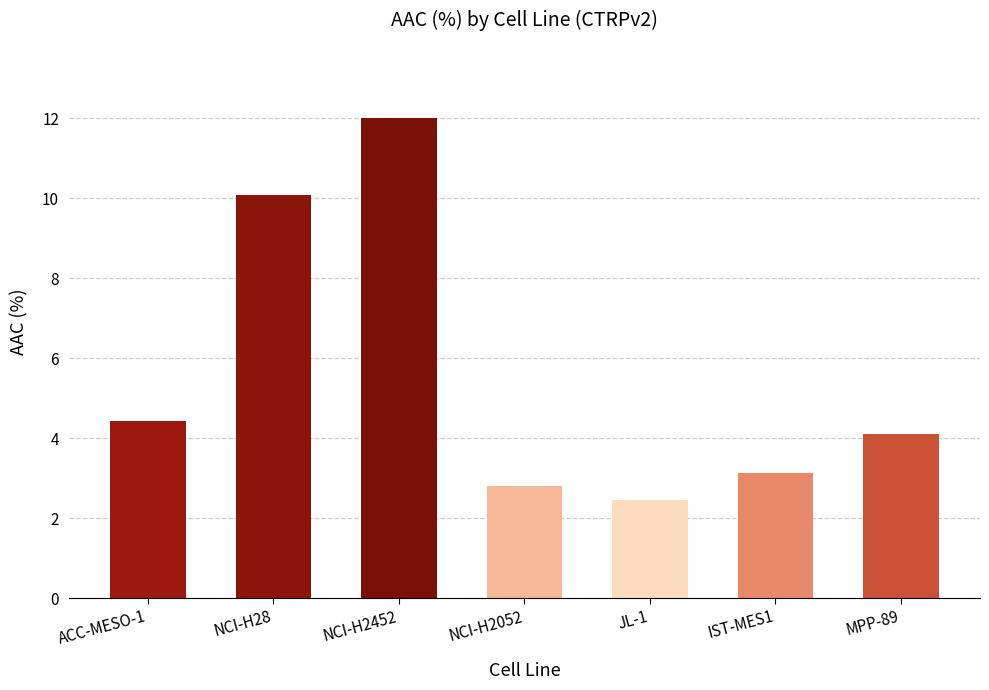

Where does the data first go above 4?

ACC-MESO-1